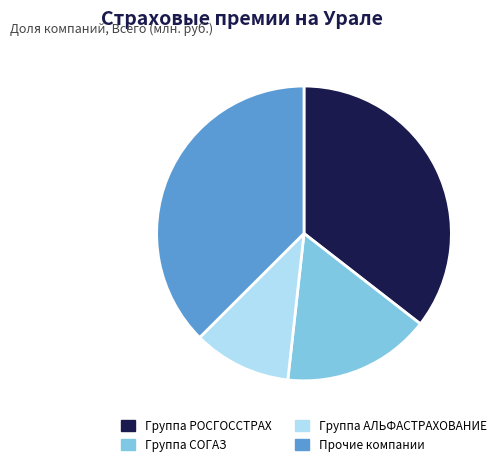

Count the number of slices in the pie.

4